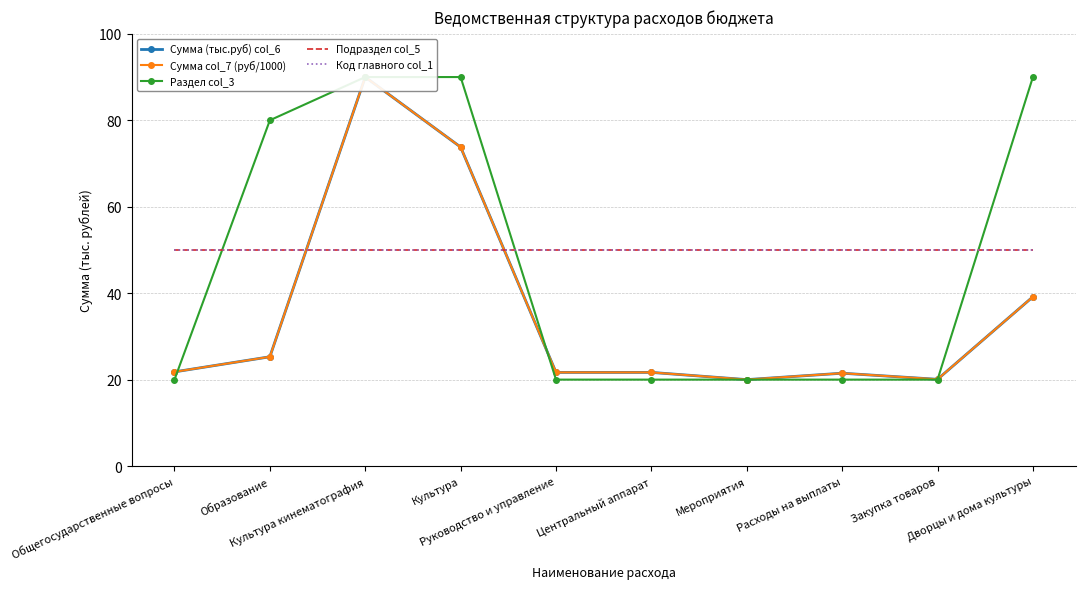

Read the Сумма col_7 (руб/1000) value at Мероприятия.

20.0